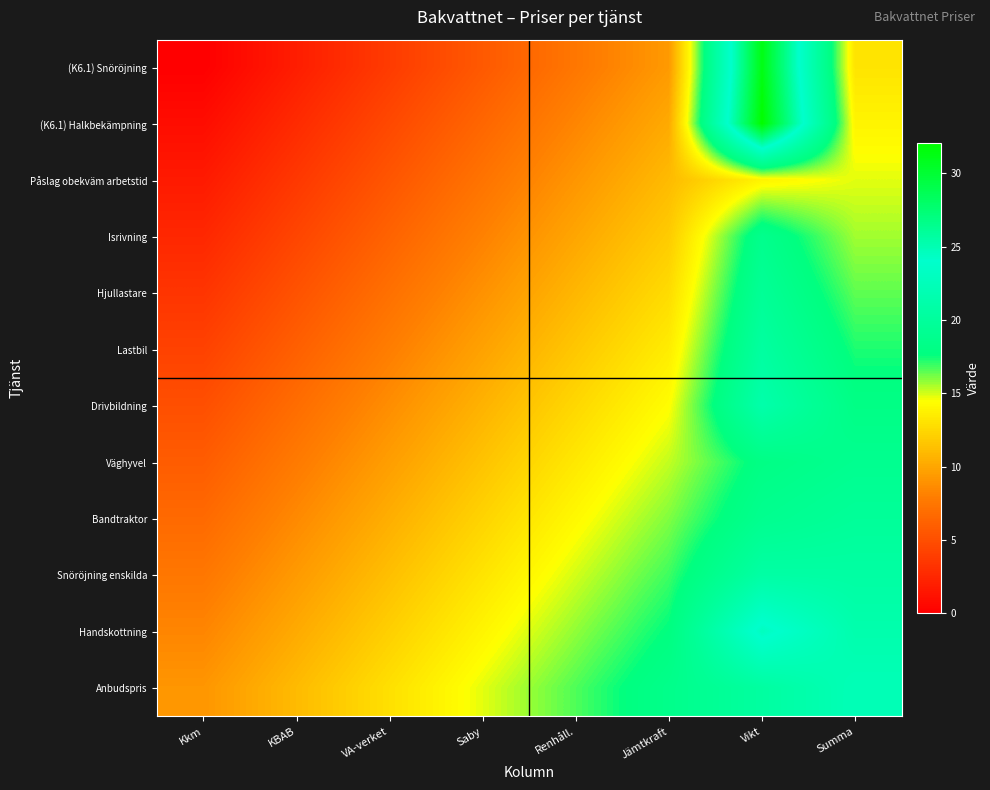

Which label corresponds to the largest value in the chart?

Vikt